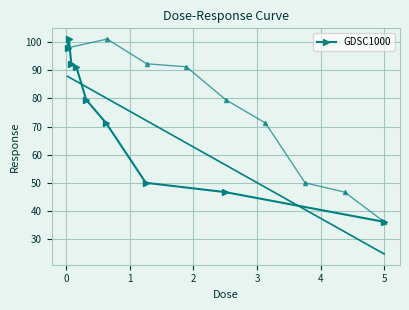

What is the value of the GDSC1000 point at the 2nd from the left?

101.1